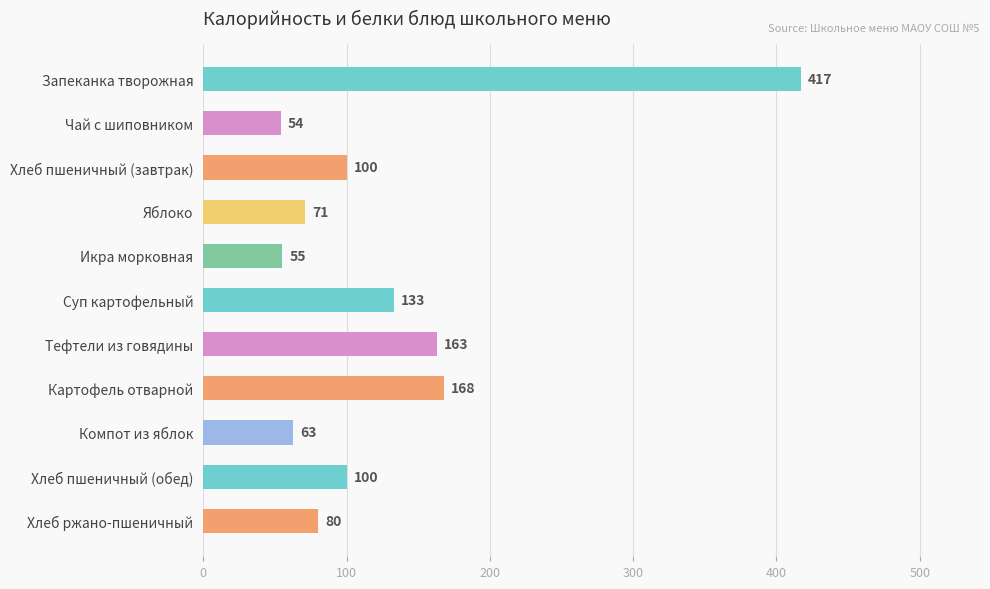

Between Хлеб ржано-пшеничный and Хлеб пшеничный (обед), which is larger?

Хлеб пшеничный (обед)